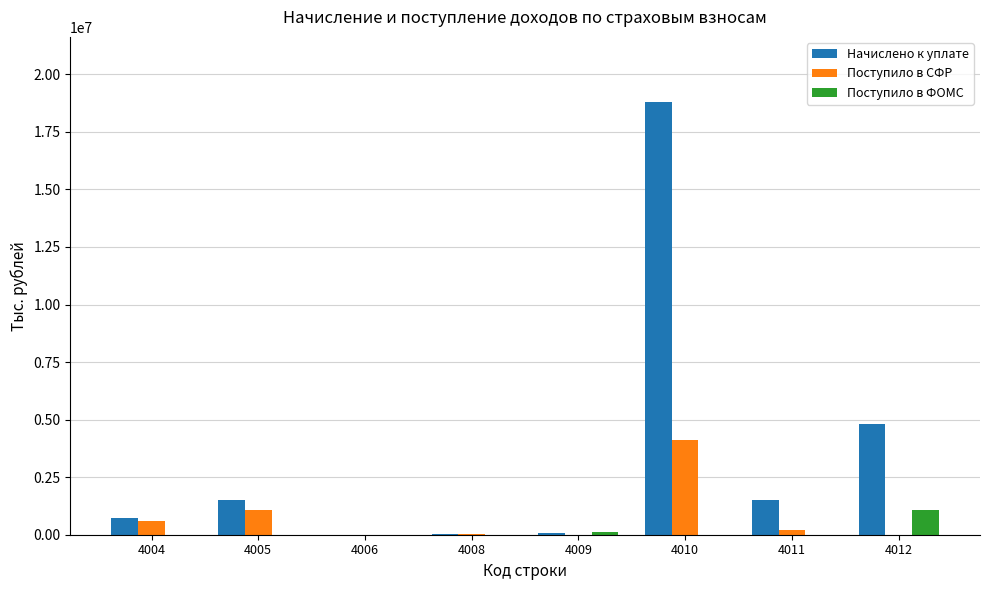

What is the maximum value shown in the chart?

18807039